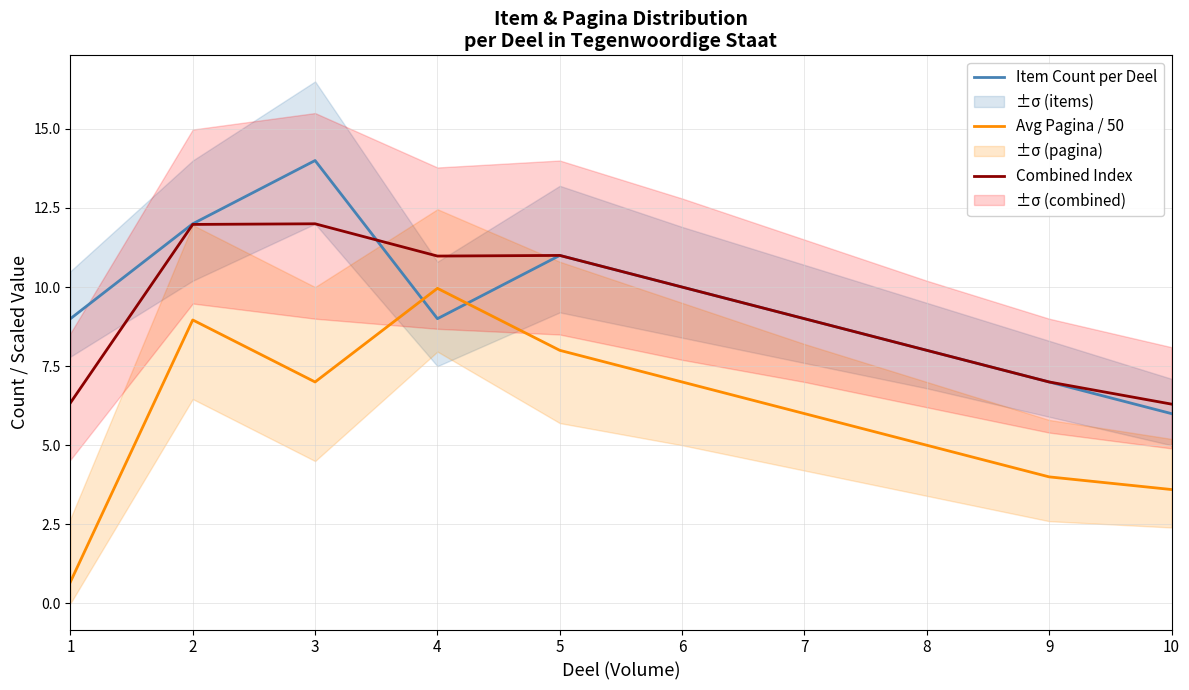

The Combined Index series shows 10.2 at 10. True or false?

False